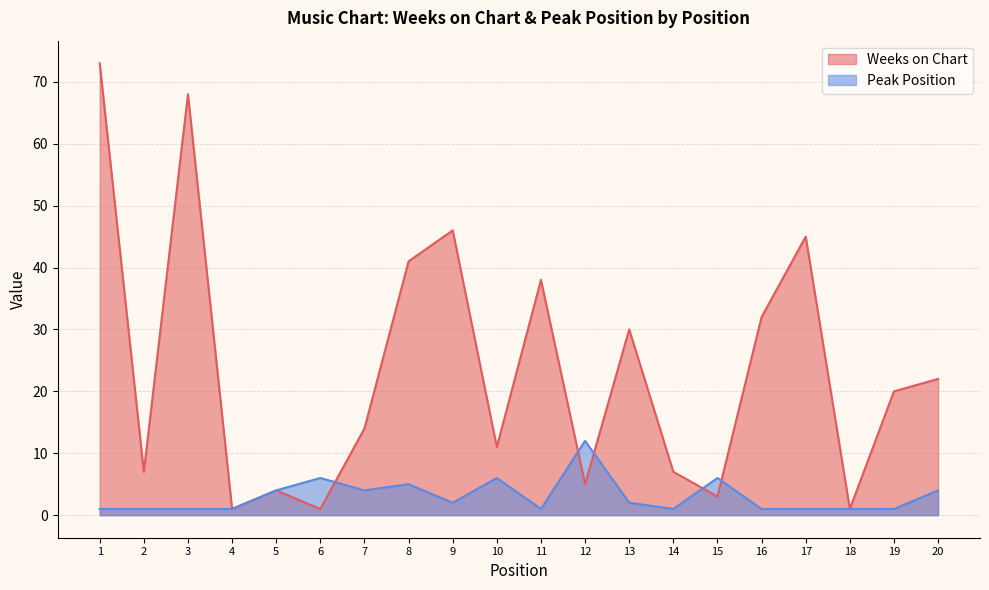

True or false: Weeks on Chart has more than 0 interior local peaks.

True